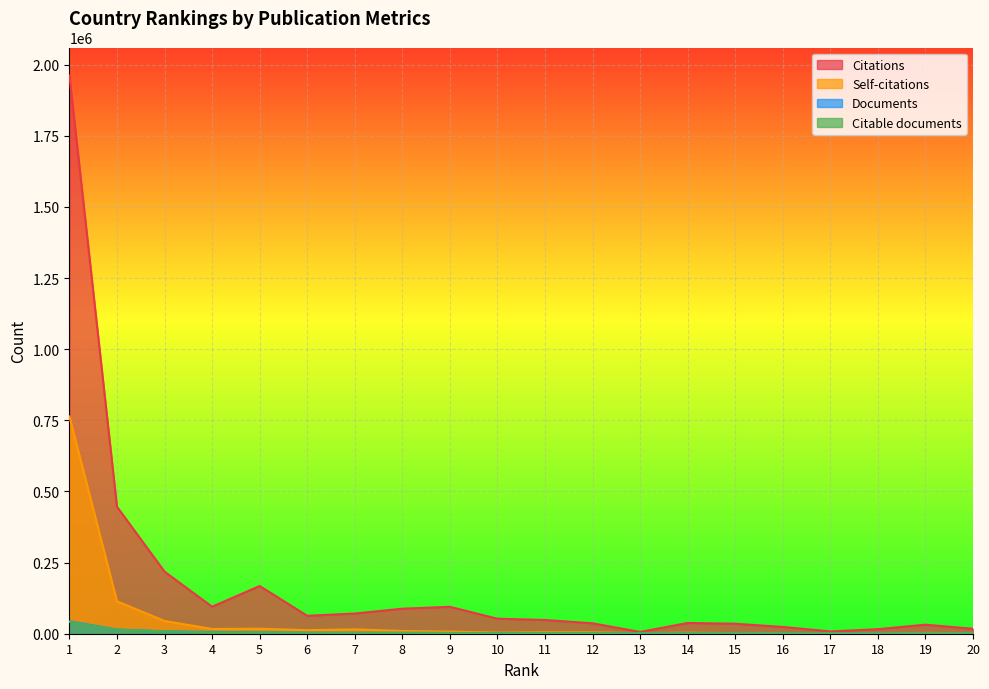

Count the number of data series in this chart.

4